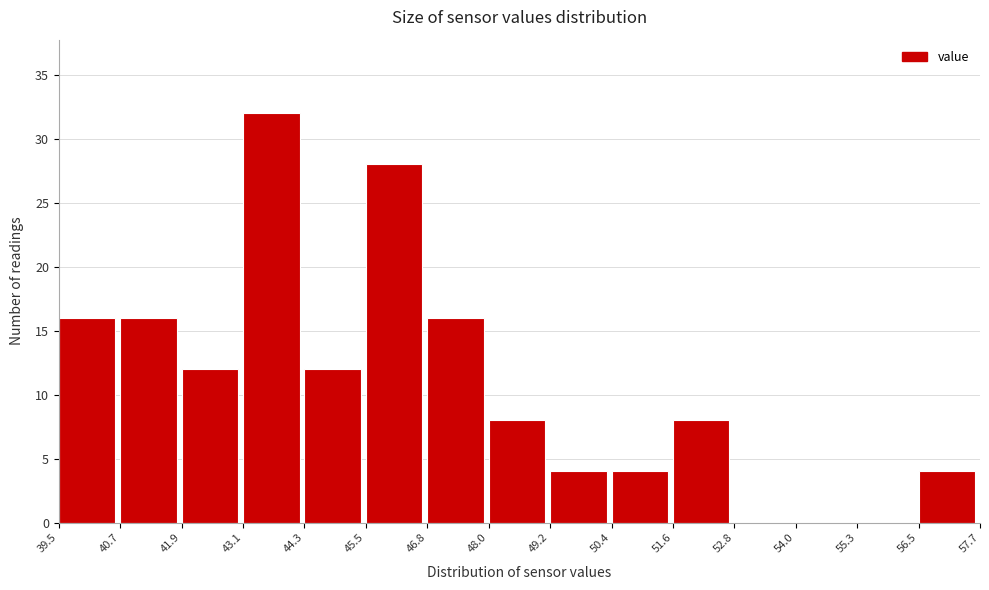

Reading left to right, list every bar in this chart as the range it spans on the x-axis followed by its height. The values are not printed on the chart, so give them approximately, as read against the axis.

39.5 to 40.7: 16
40.7 to 41.9: 16
41.9 to 43.1: 12
43.1 to 44.3: 32
44.3 to 45.5: 12
45.5 to 46.8: 28
46.8 to 48.0: 16
48.0 to 49.2: 8
49.2 to 50.4: 4
50.4 to 51.6: 4
51.6 to 52.8: 8
52.8 to 54.0: 0
54.0 to 55.3: 0
55.3 to 56.5: 0
56.5 to 57.7: 4